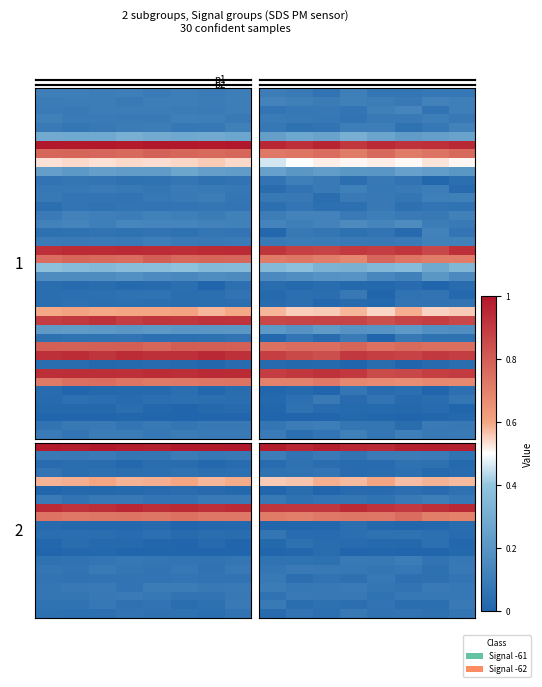

What is the greatest value displayed?

1.0